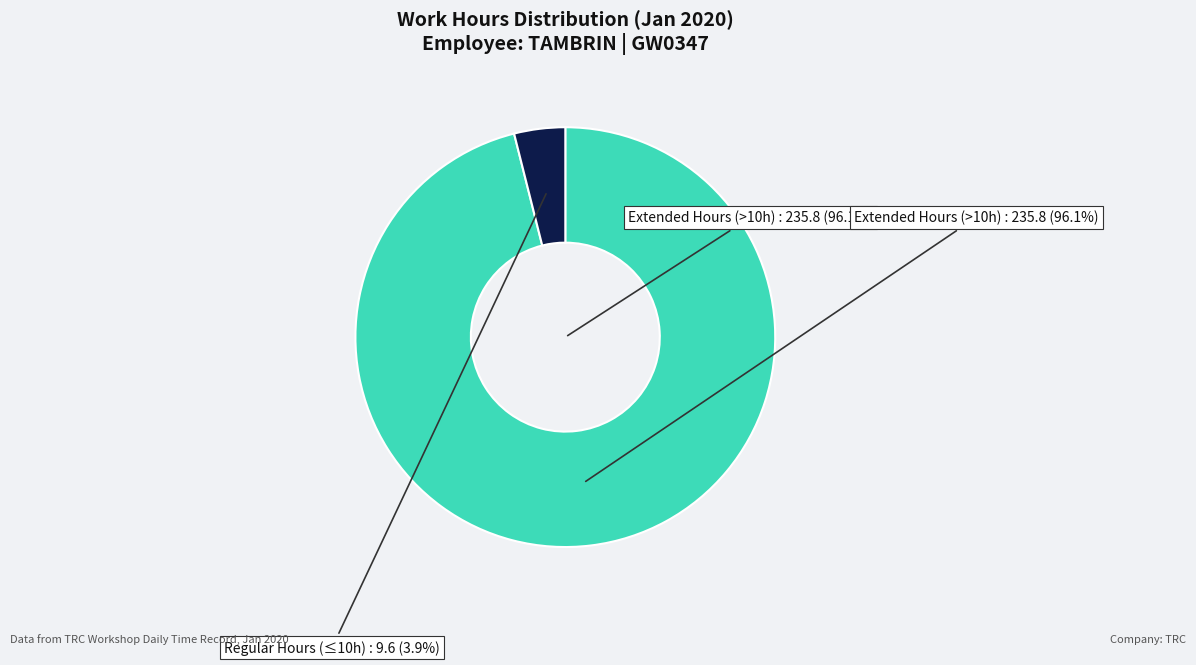

True or false: 27-Mon accounts for 12% of the total.

False